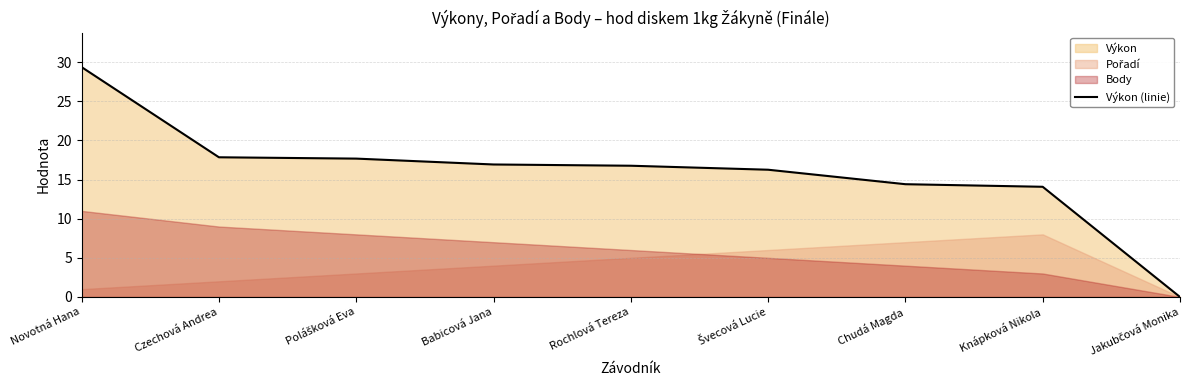

What is the change in value from Novotná Hana to Švecová Lucie?

-13.1